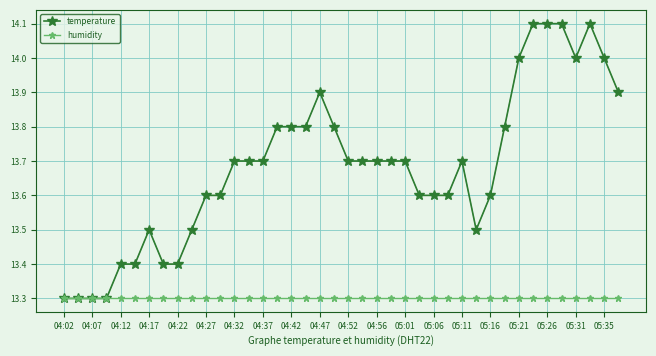

How many series are shown in this chart?

2